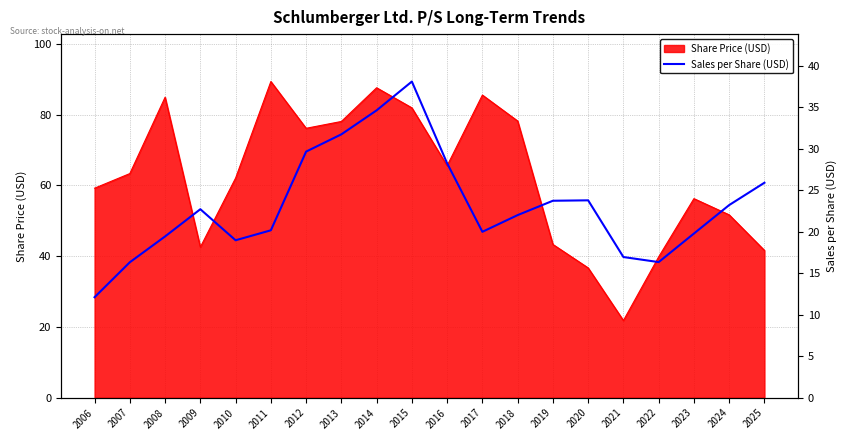

How many values exceed 22?

10